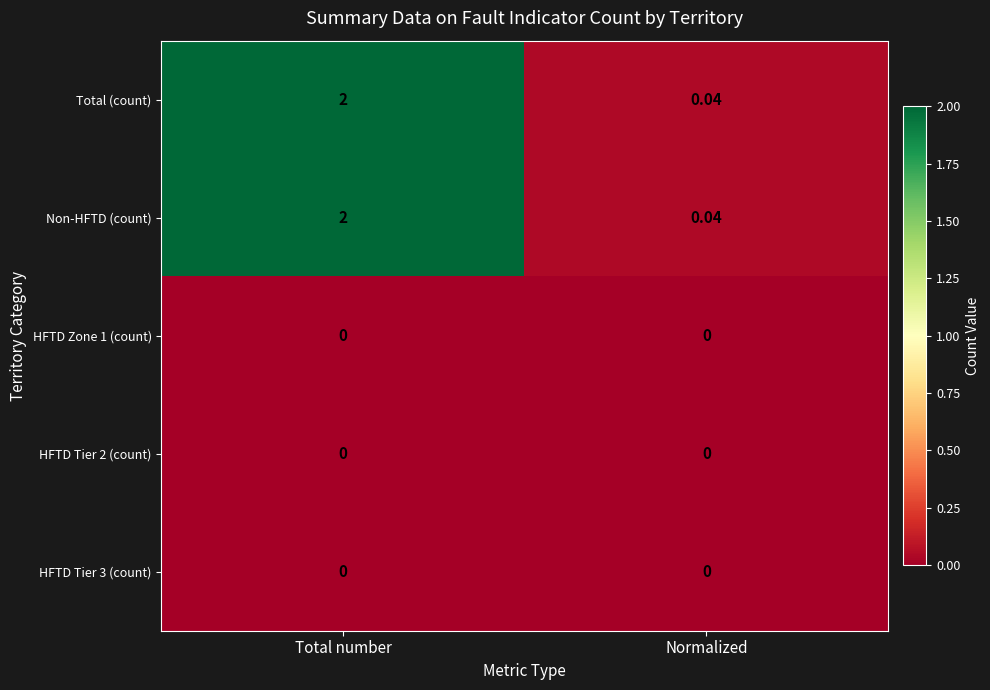

At which category is the sum across all series the highest?

Total number